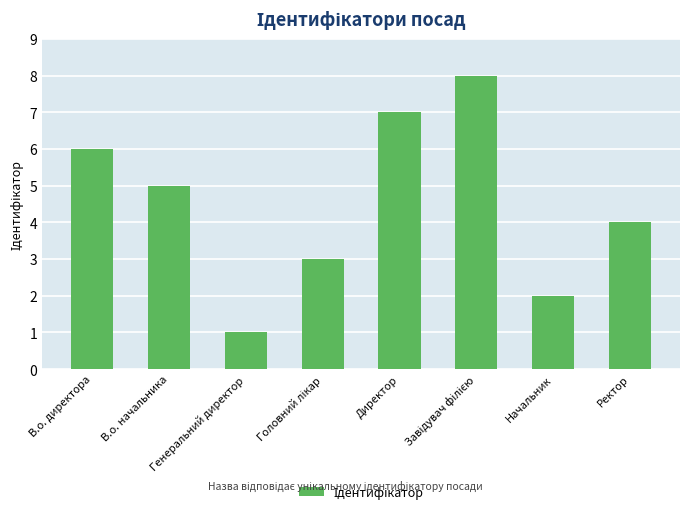

Count the number of categories in the chart.

8